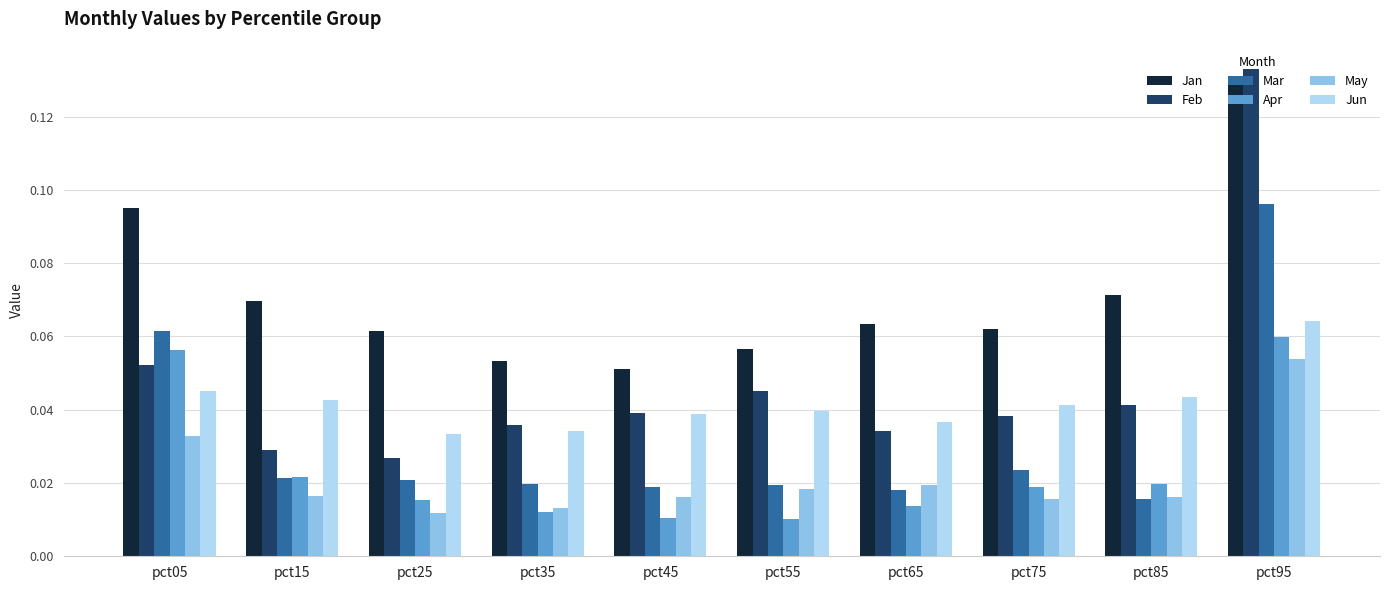

At which category is the sum across all series the highest?

pct95